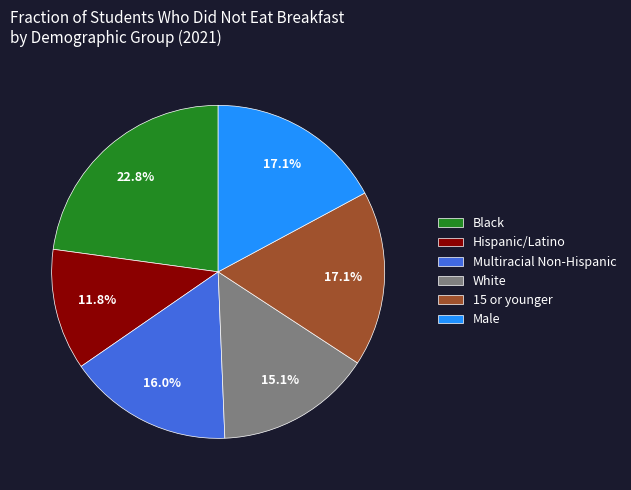

How many segments does this pie chart have?

6